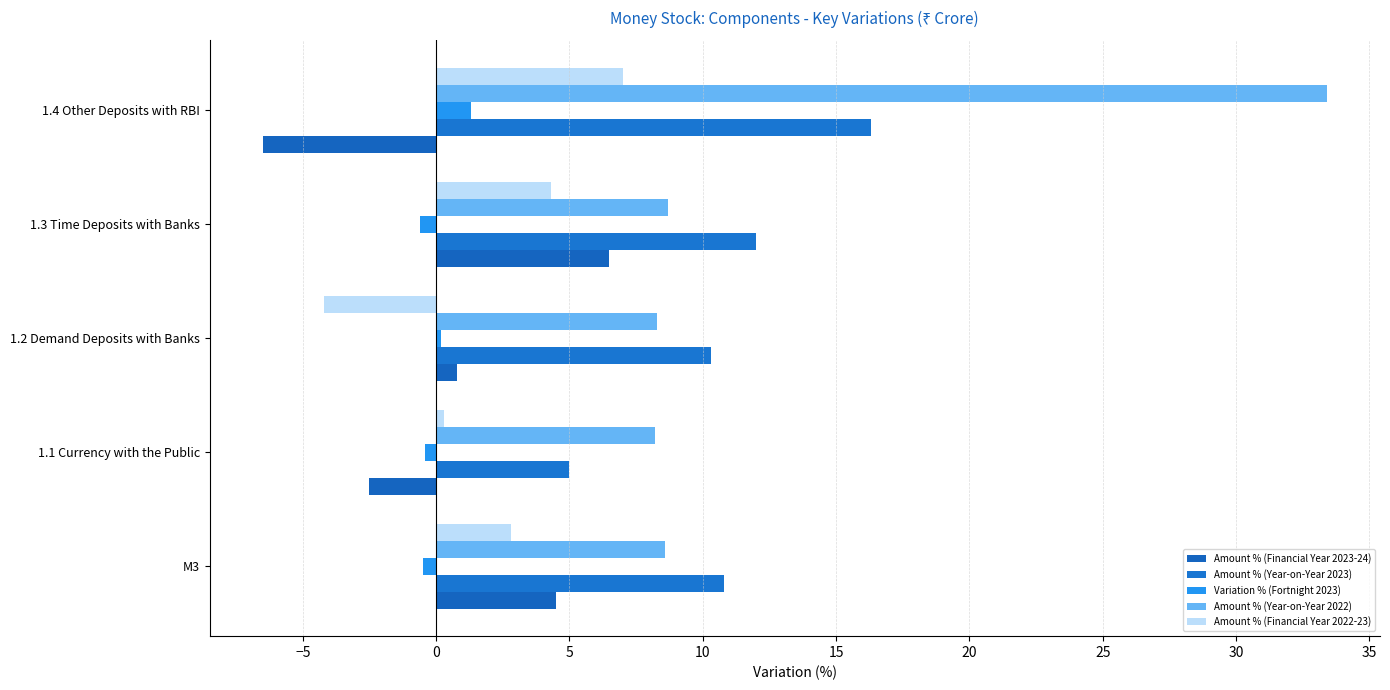

How many distinct data groups are displayed?

5